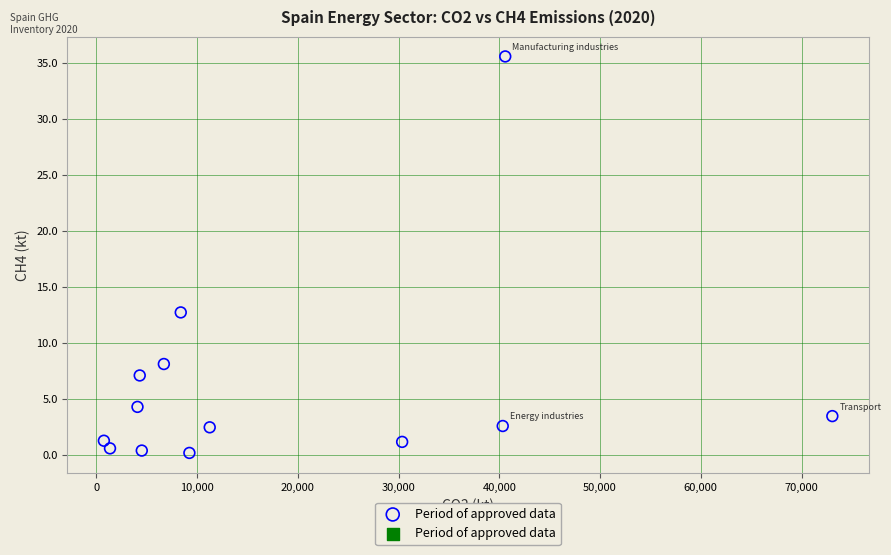

What Y value in the scatter plot is closest to 17?

12.7